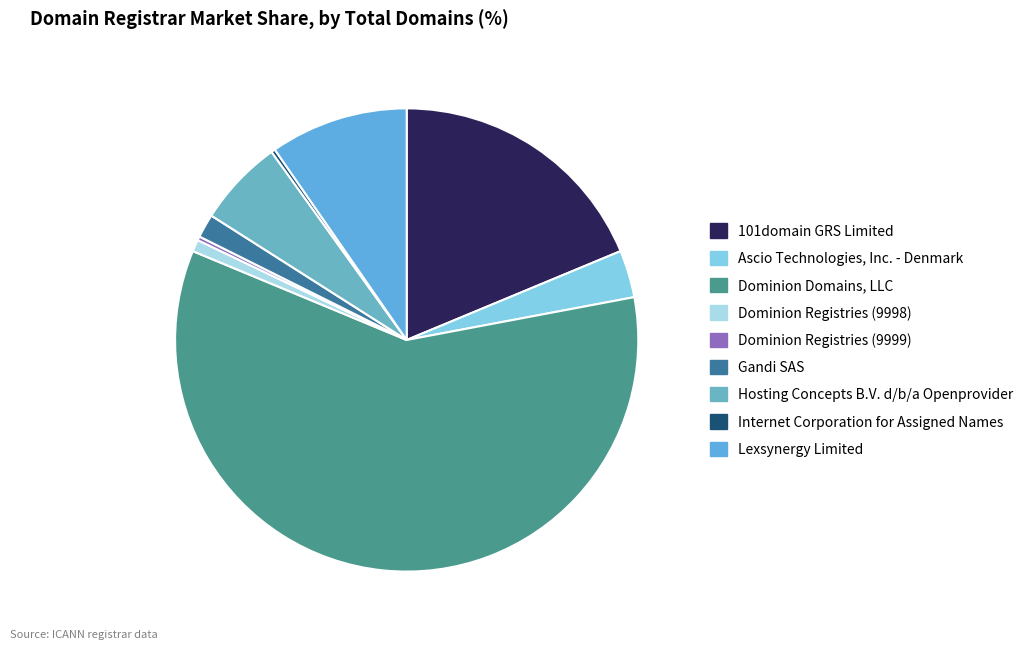

How much of the chart is everything except 101domain GRS Limited?

81.3%